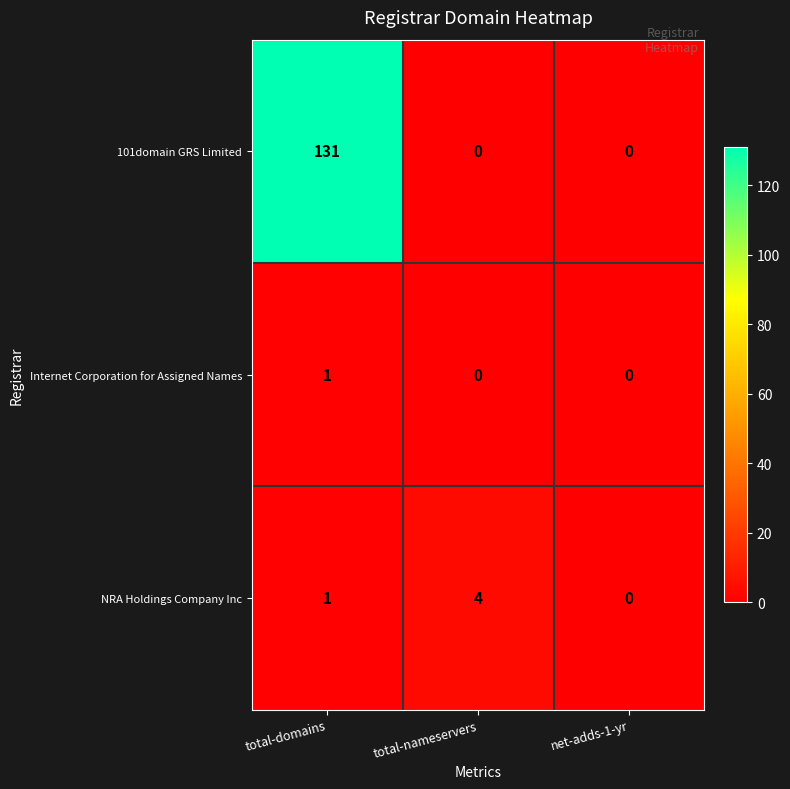

Which series has the largest total across all categories?

101domain GRS Limited